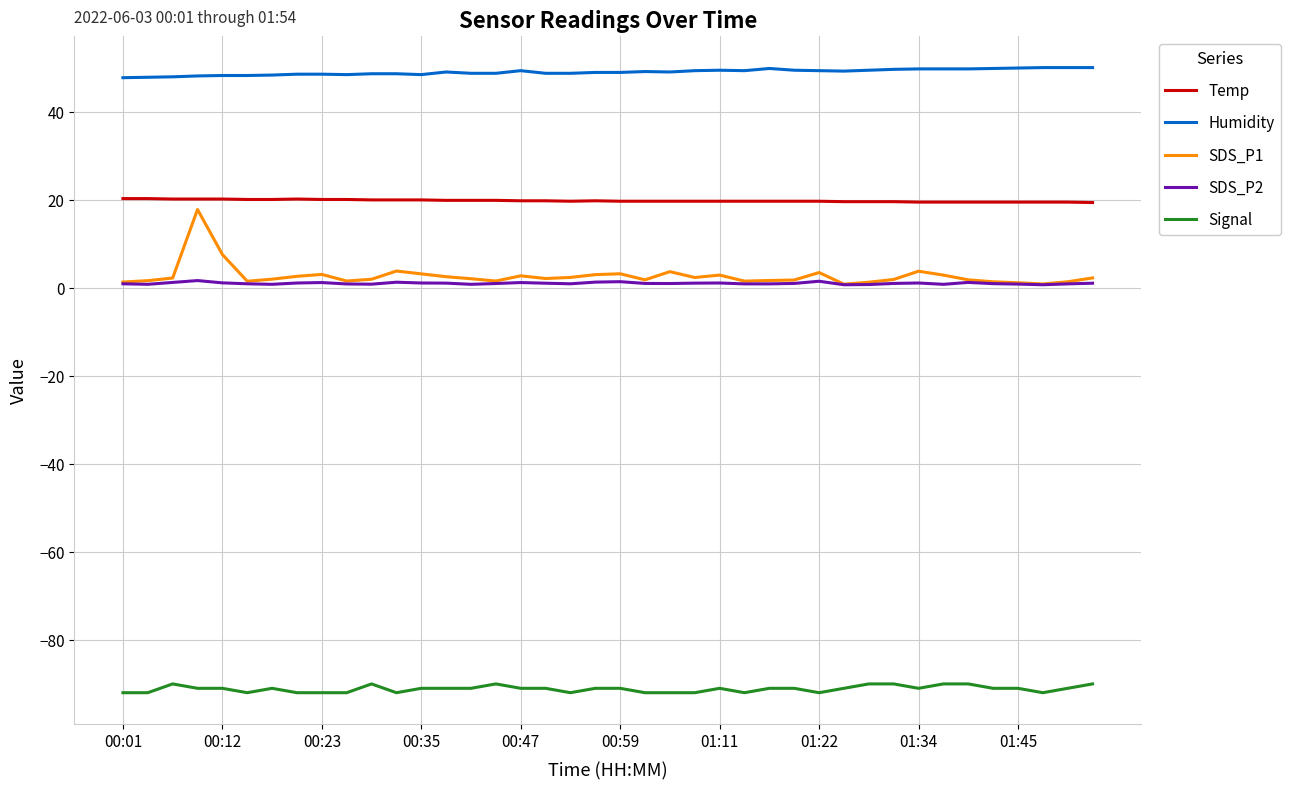

What is the smallest value displayed?

-92.0